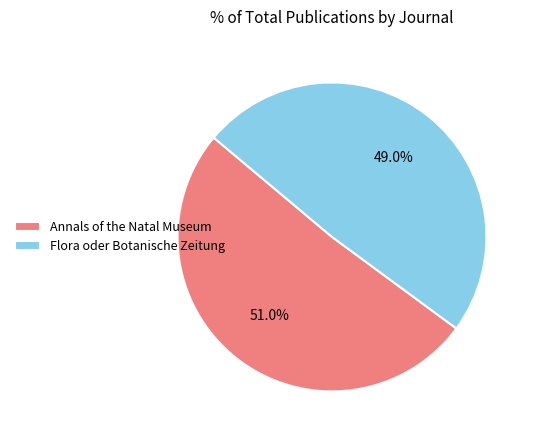

Does Flora oder Botanische Zeitung account for over 50% of the chart?

No